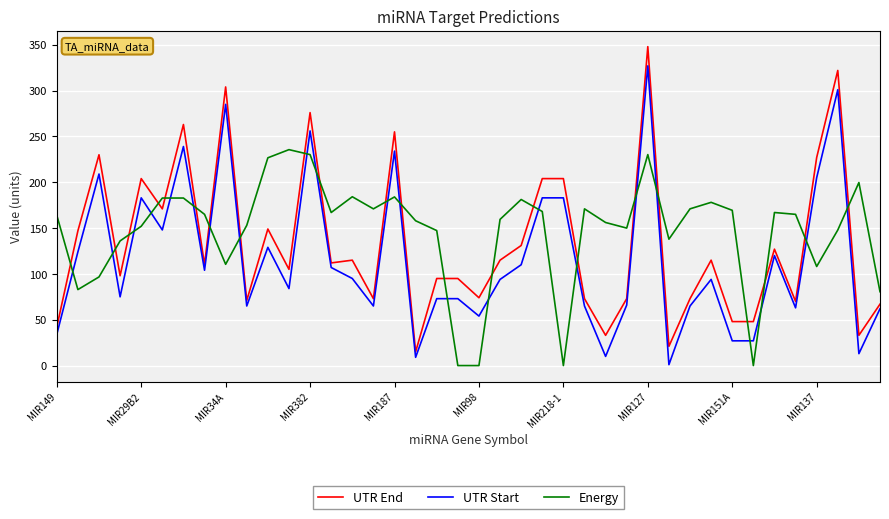

What are all the series names shown in the legend?

UTR End, UTR Start, Energy